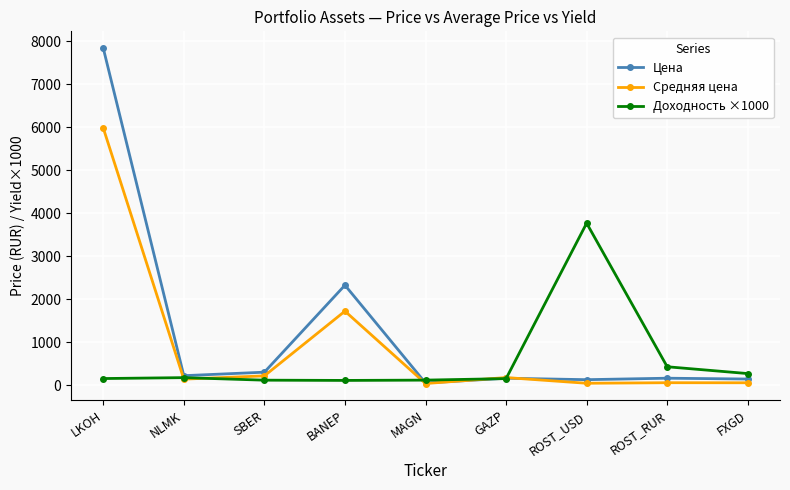

What is the label of the 3rd point from the left?

SBER